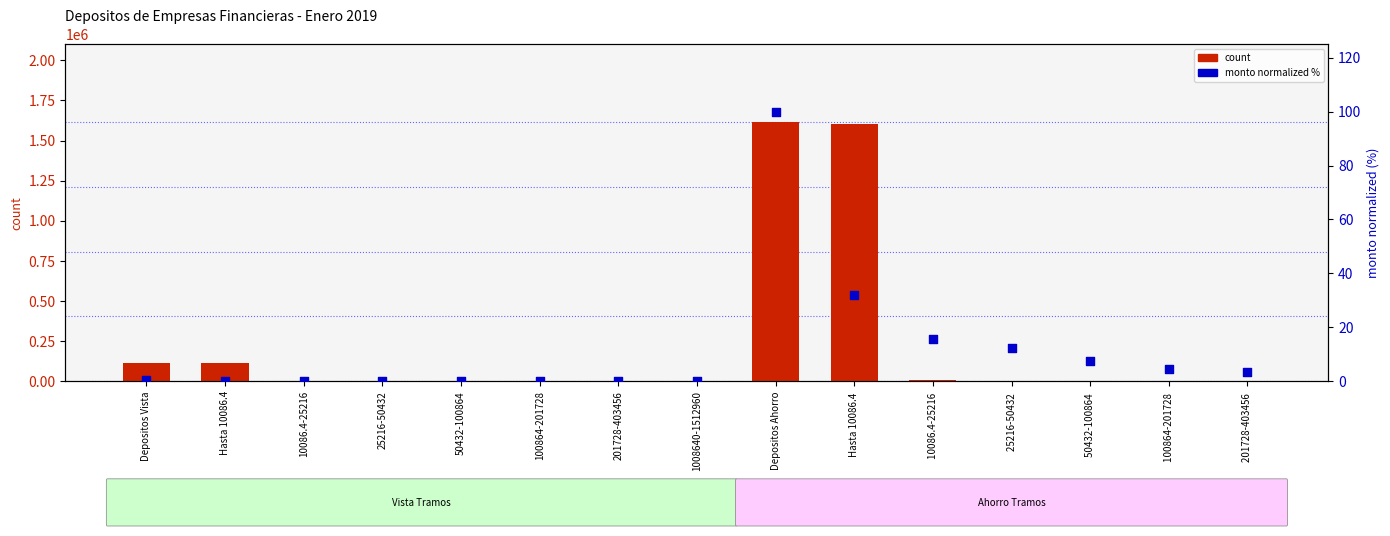

Which series has the largest total across all categories?

count